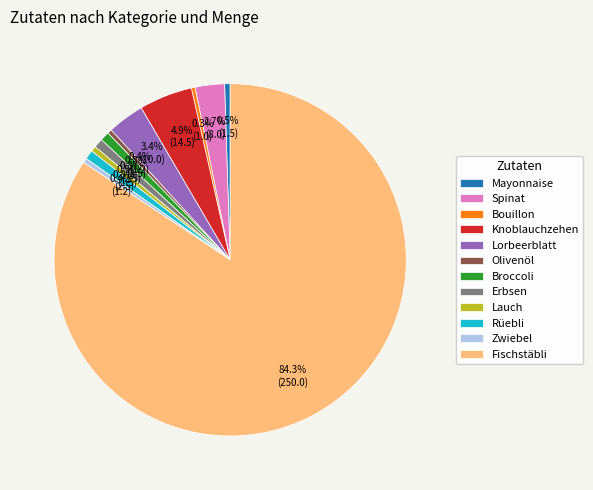

What is the ratio of the value at Erbsen to the value at Spinat?

0.3